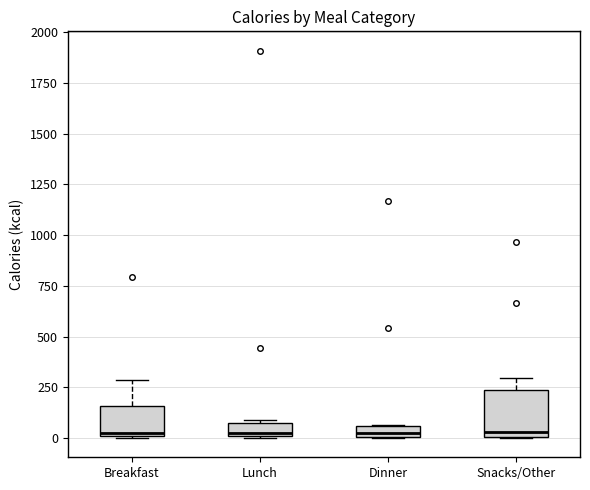

Where does the median line of the box for Breakfast sit on the y-axis? The values are not printed on the chart, so give them approximately, as read against the axis.

50